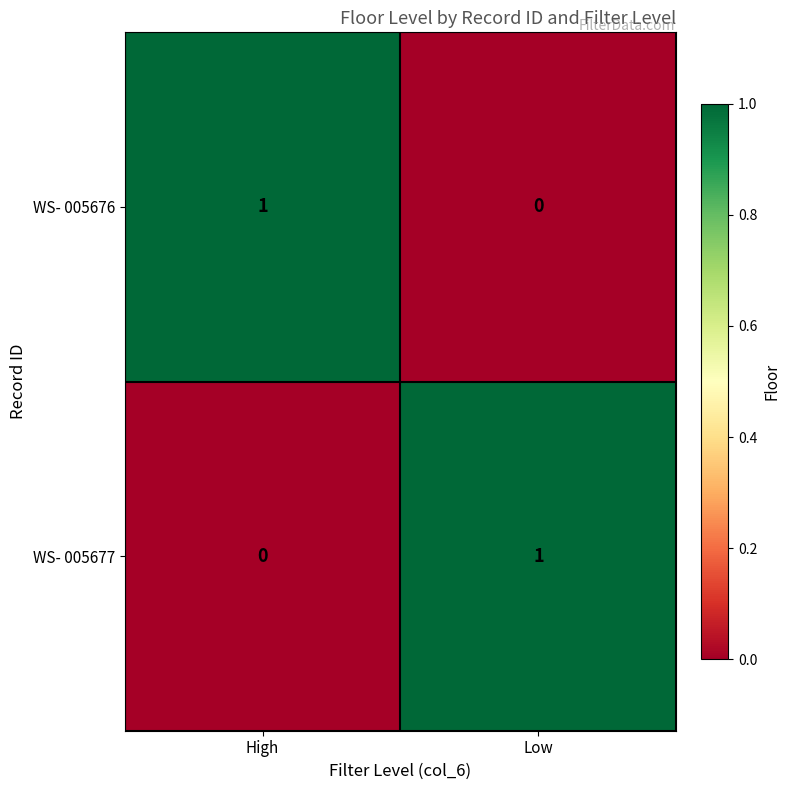

Is it true that WS- 005676 equals -1 at Low?

False